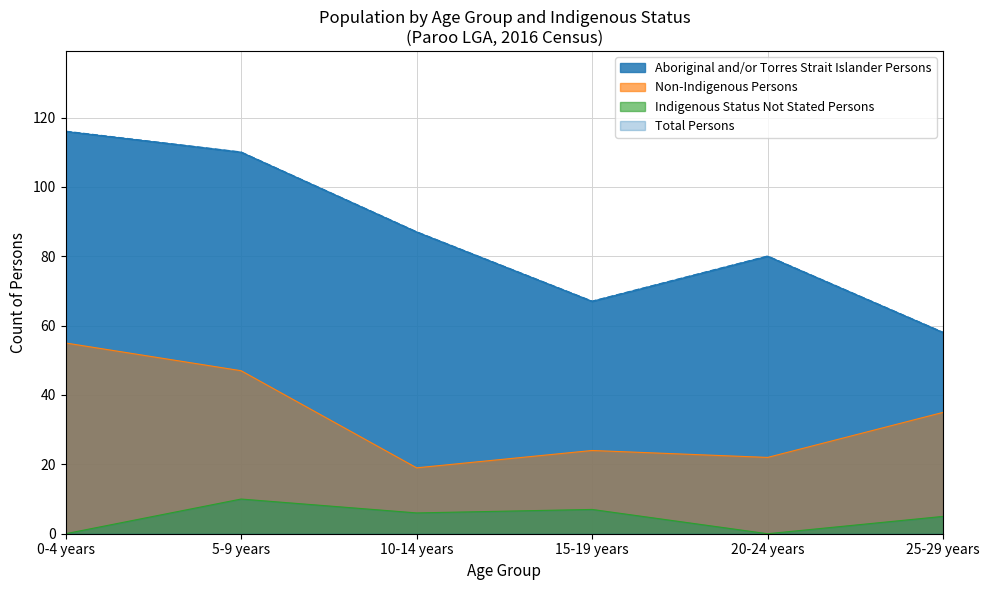

What is the sum of the Non-Indigenous Persons values at 0-4 years and 10-14 years?

74